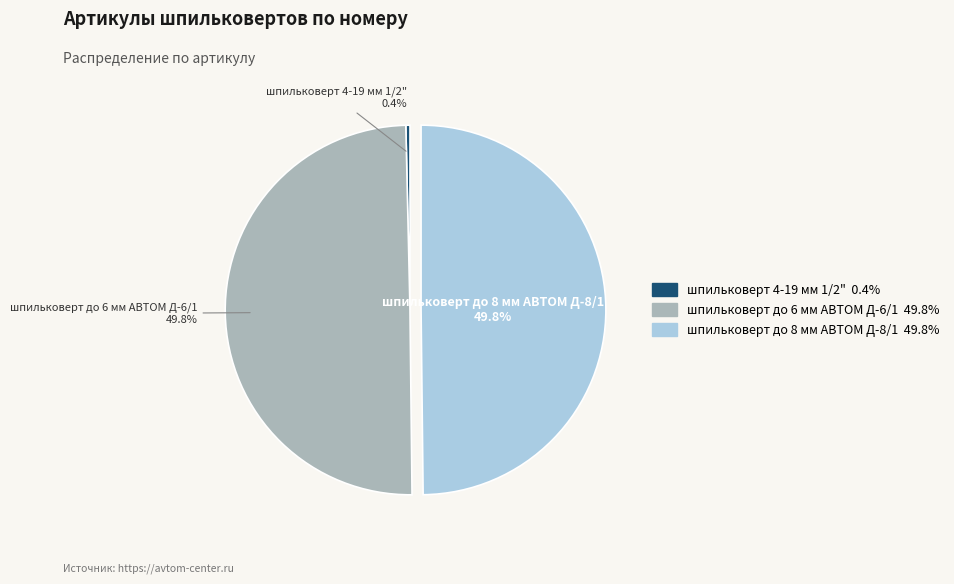

How many segments does this pie chart have?

3